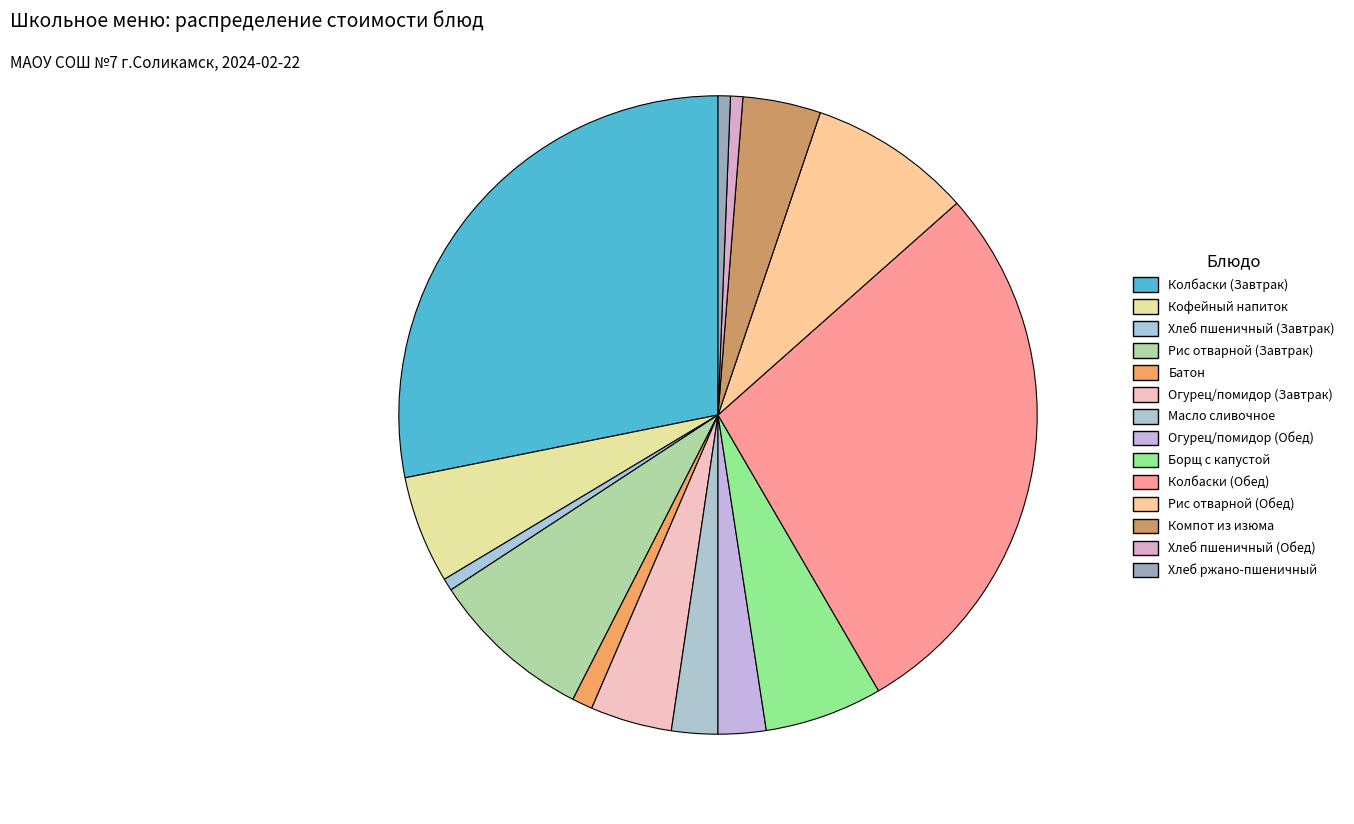

What is the smallest slice in the pie chart?

Хлеб пшеничный (Завтрак)